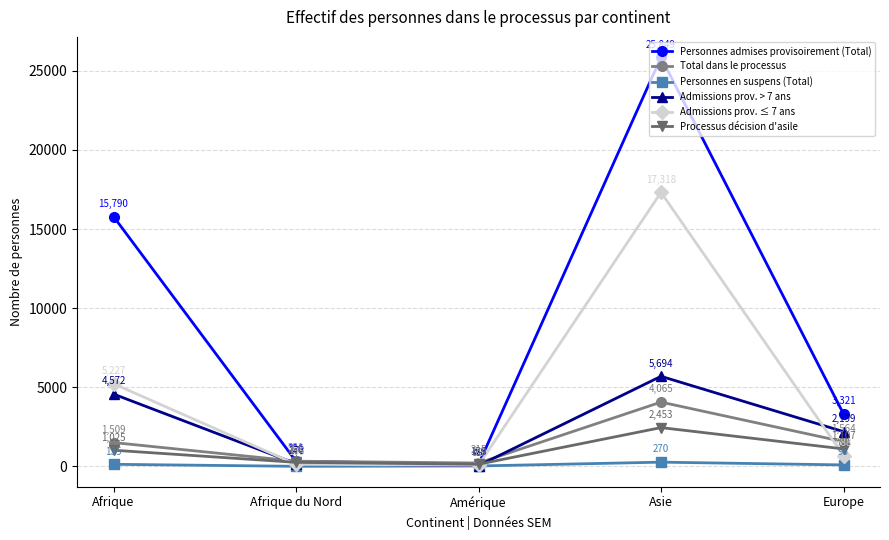

Where is Admissions prov. > 7 ans nearest to the value 2871?

Europe